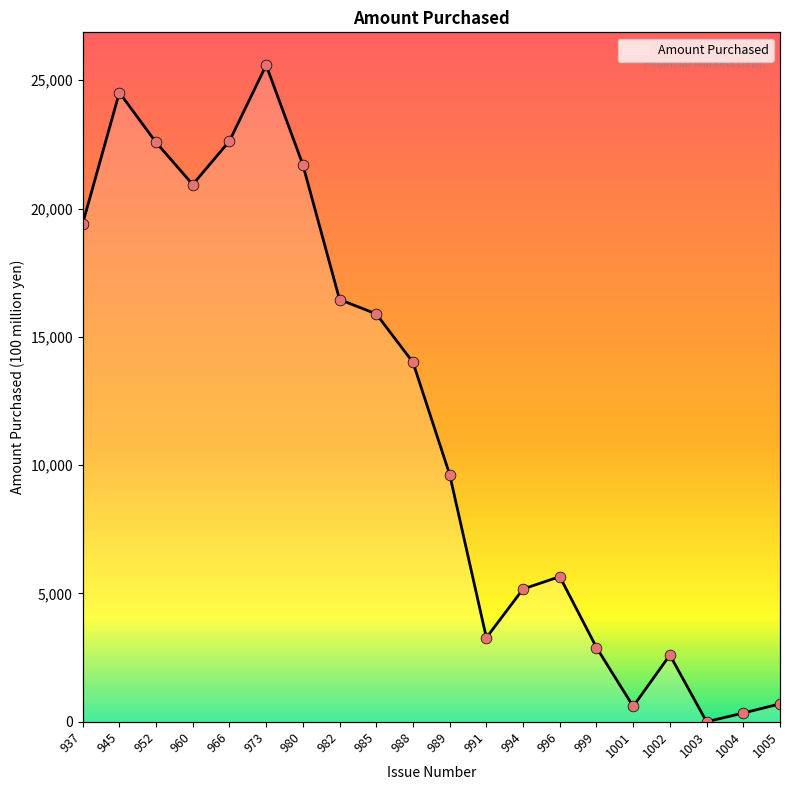

Between 982 and 960, which is larger?

960